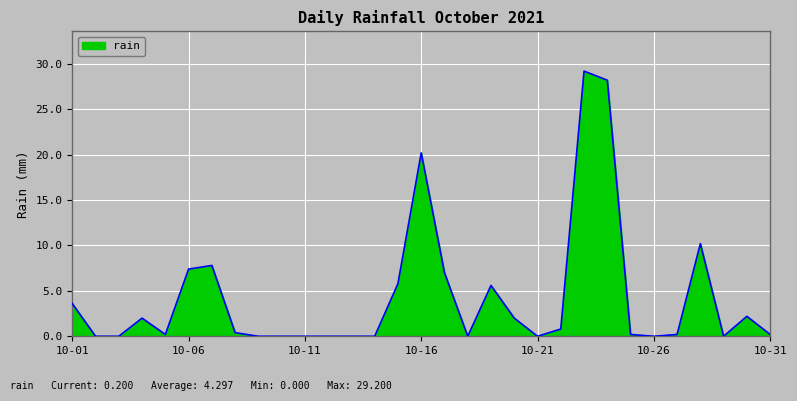

What is the difference between the maximum and minimum values?

29.2